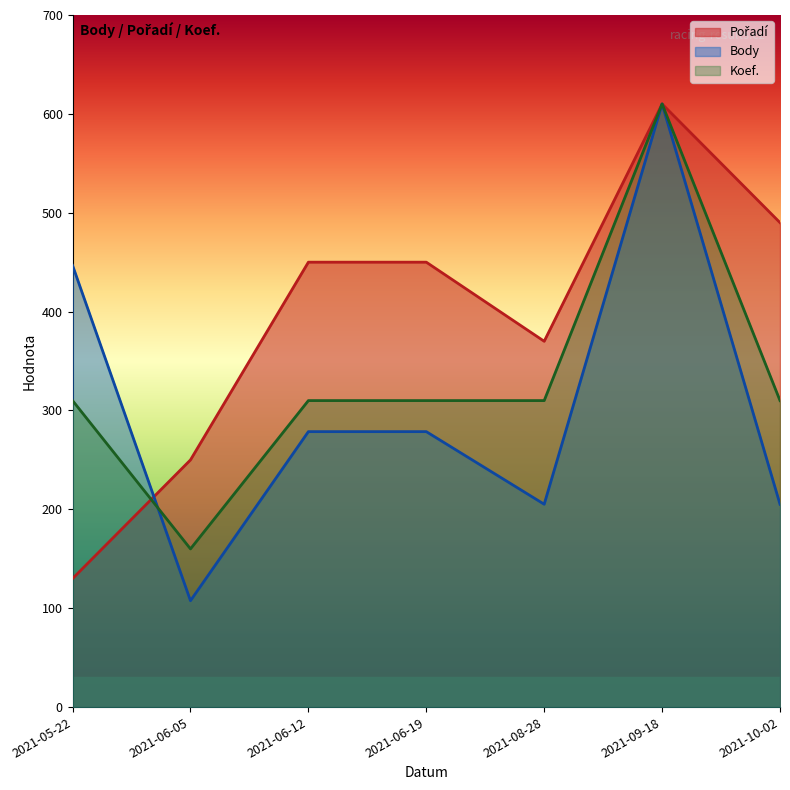

How many lines are shown in the chart?

3